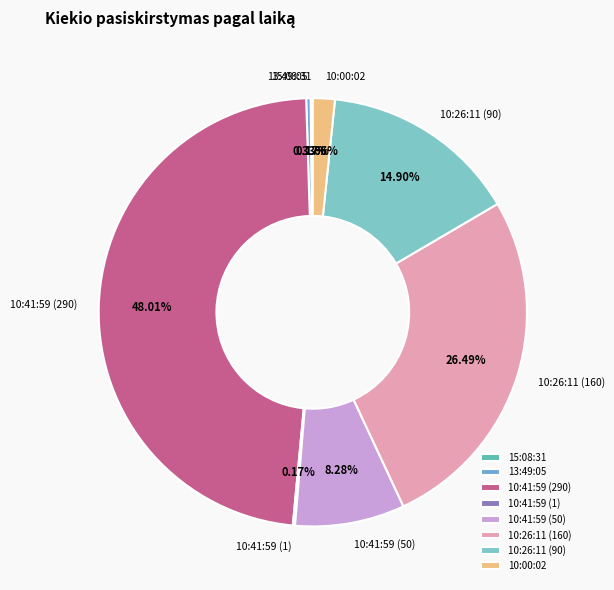

To the nearest percent, what is the average slice percentage?

12%